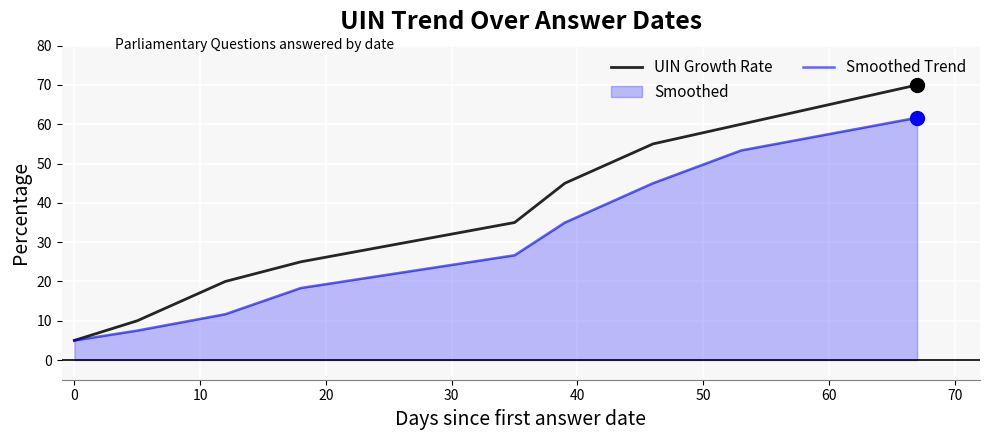

Reading left to right, extract all data points from this chart.

UIN Growth Rate: 5.0	10.0	20.0	25.0	35.0	45.0	55.0	60.0	70.0
Smoothed Trend: 5.0	7.5	11.7	18.3	26.7	35.0	45.0	53.3	61.7